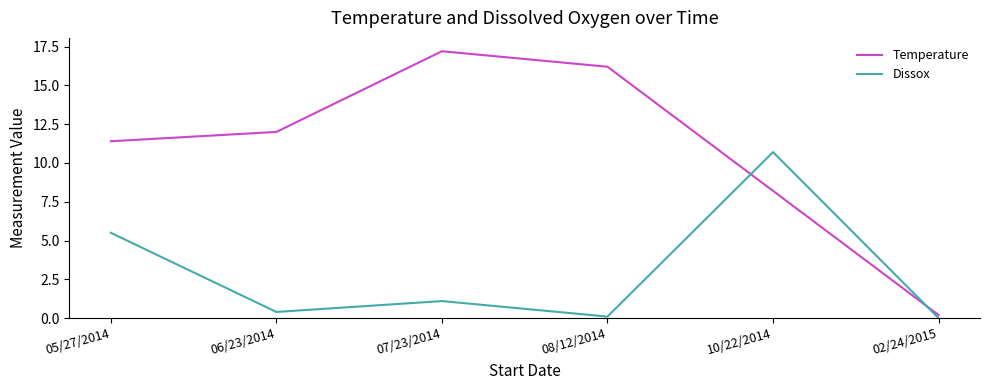

How many times do Dissox and Temperature cross each other?

2